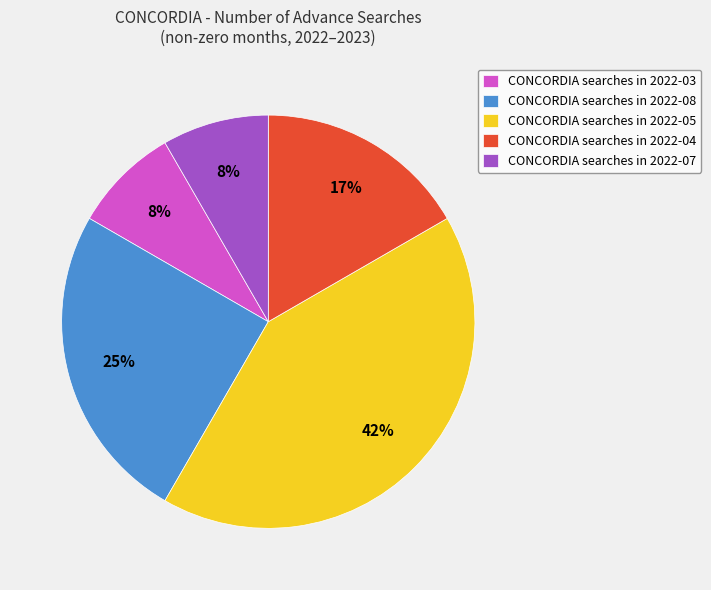

What is the largest slice in the pie chart?

CONCORDIA searches in 2022-05